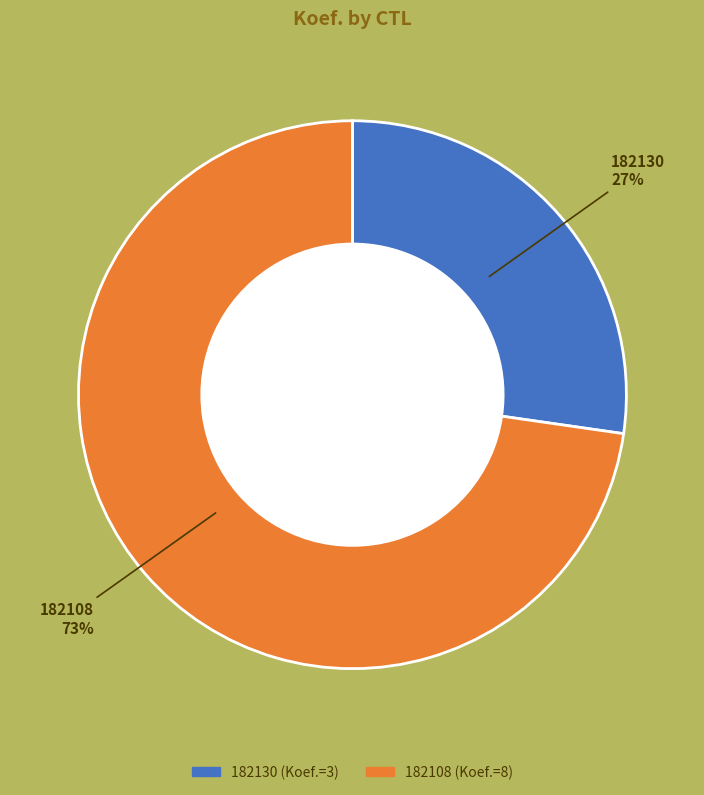

What is the ratio of the value at 182130 to the value at 182108?

0.4